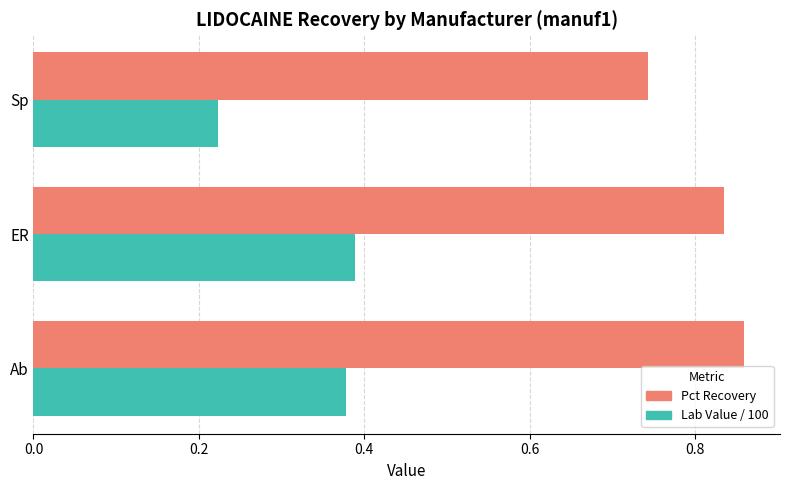

Rank the categories by Pct Recovery value from highest to lowest.

Ab, ER, Sp